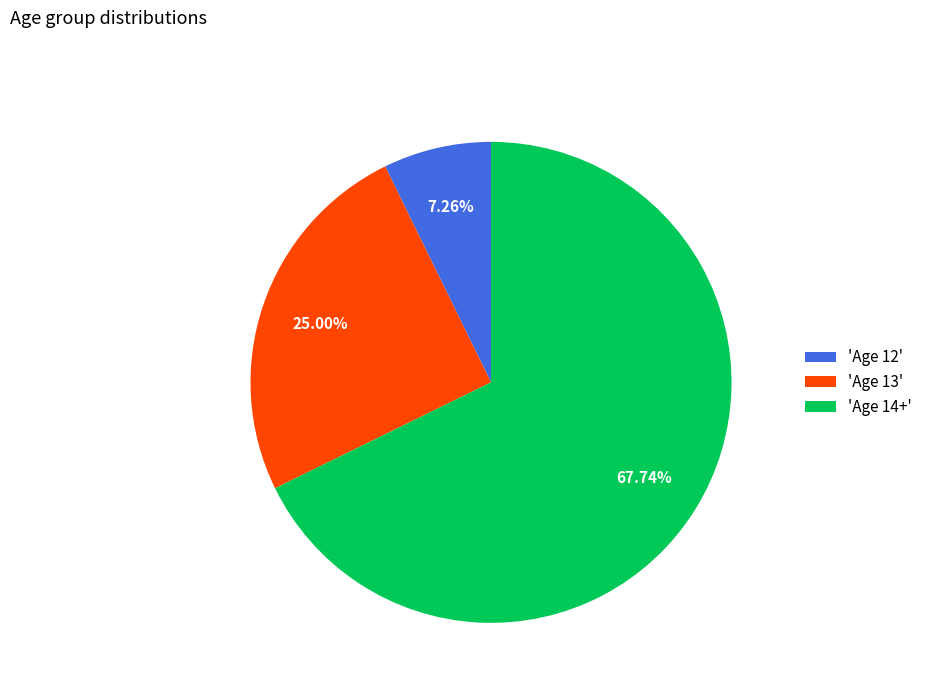

Count the number of slices in the pie.

3